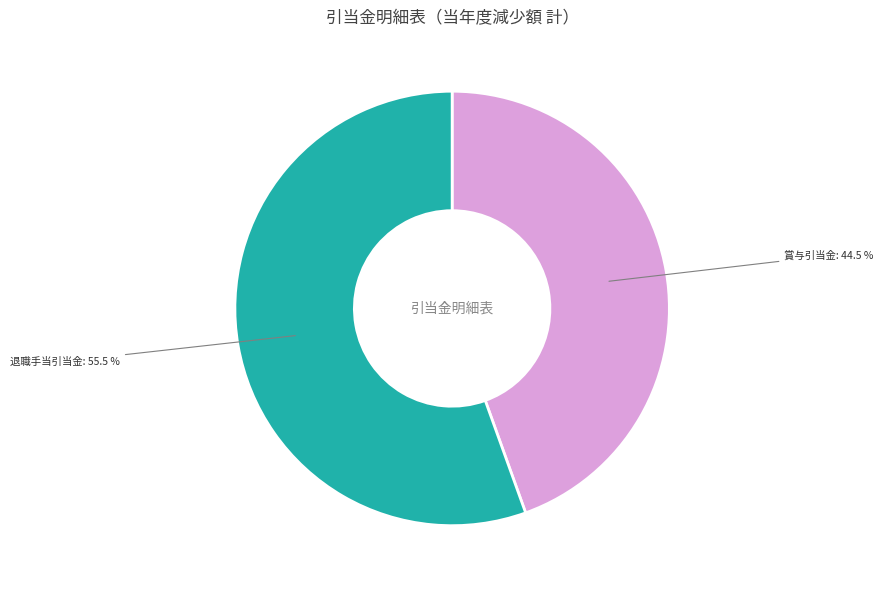

To the nearest percent, what is the average slice percentage?

50%